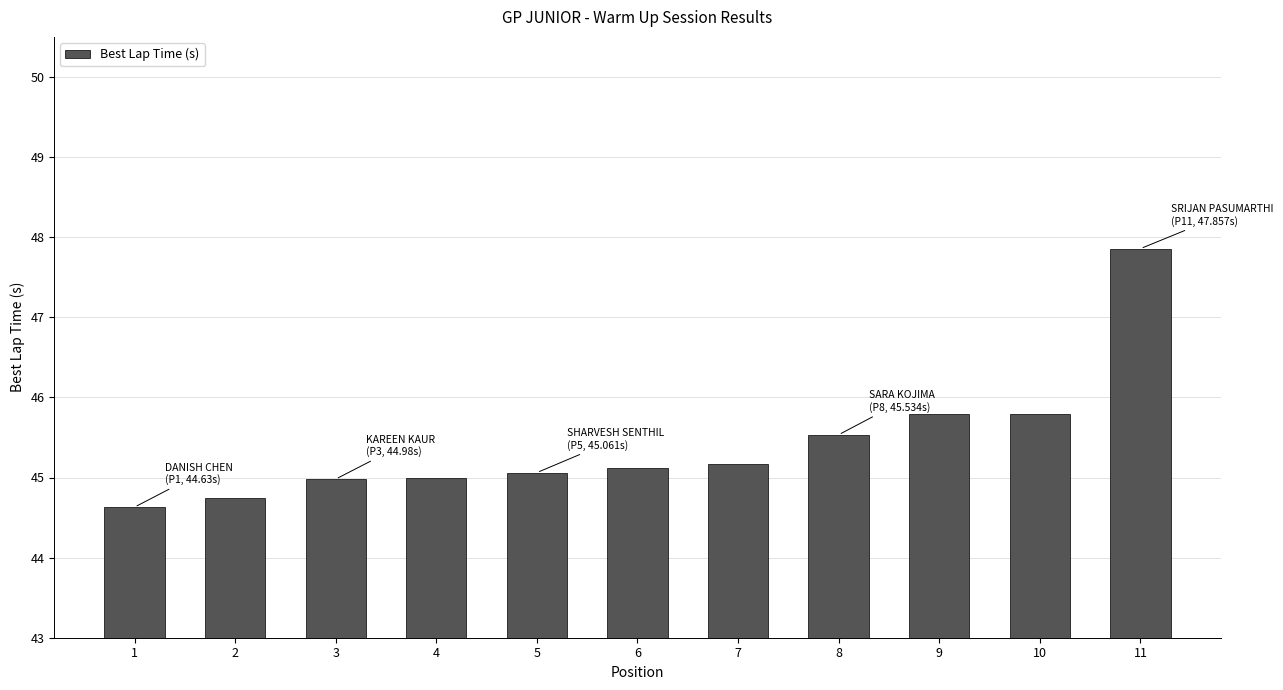

What is the value of the 1st bar from the left?

44.6